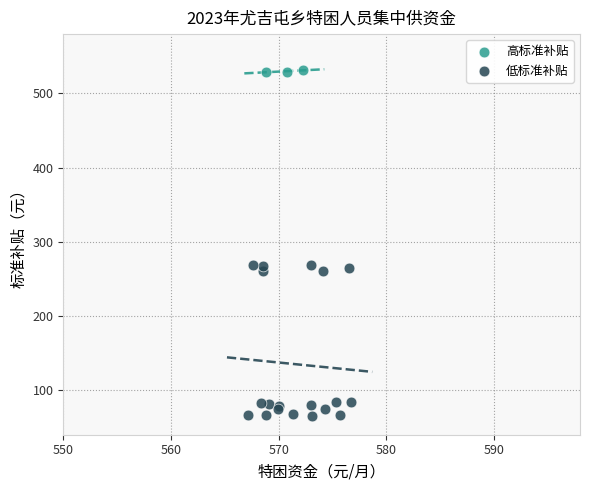

What are all the series names shown in the legend?

高标准补贴, 低标准补贴